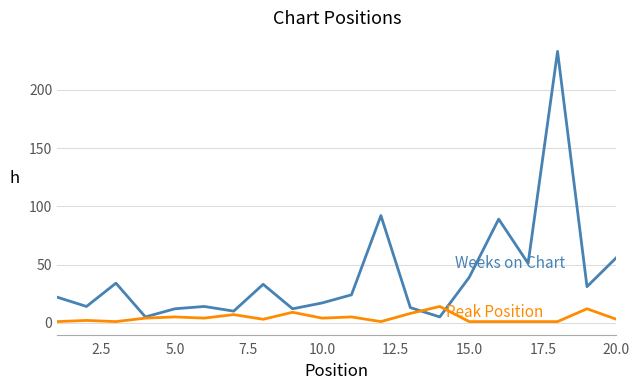

What is the greatest value displayed?

233